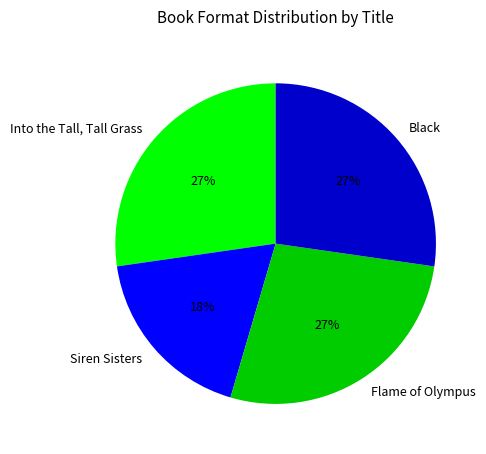

To the nearest percent, what portion does Siren Sisters represent?

18%